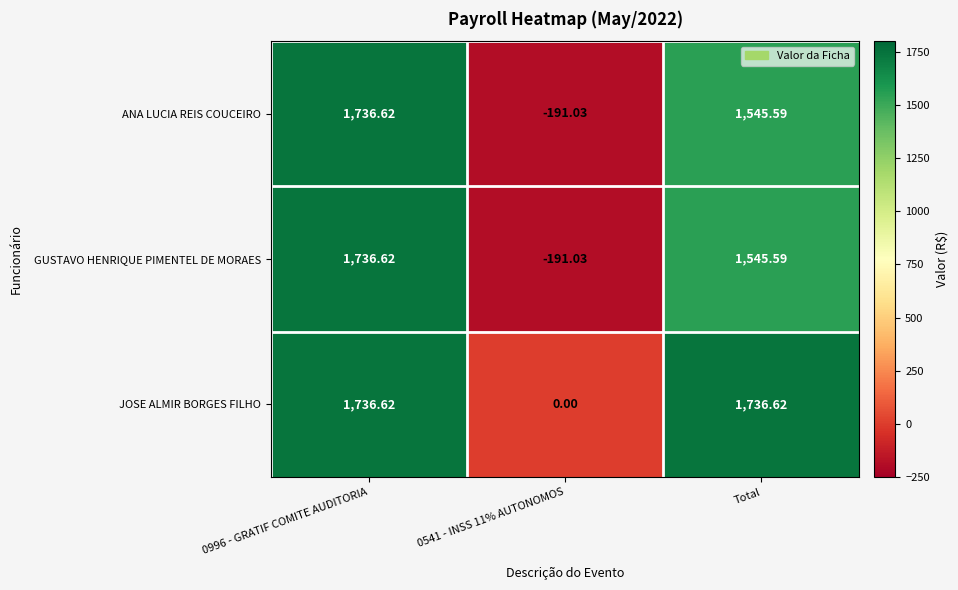

How many categories are shown in the chart?

3